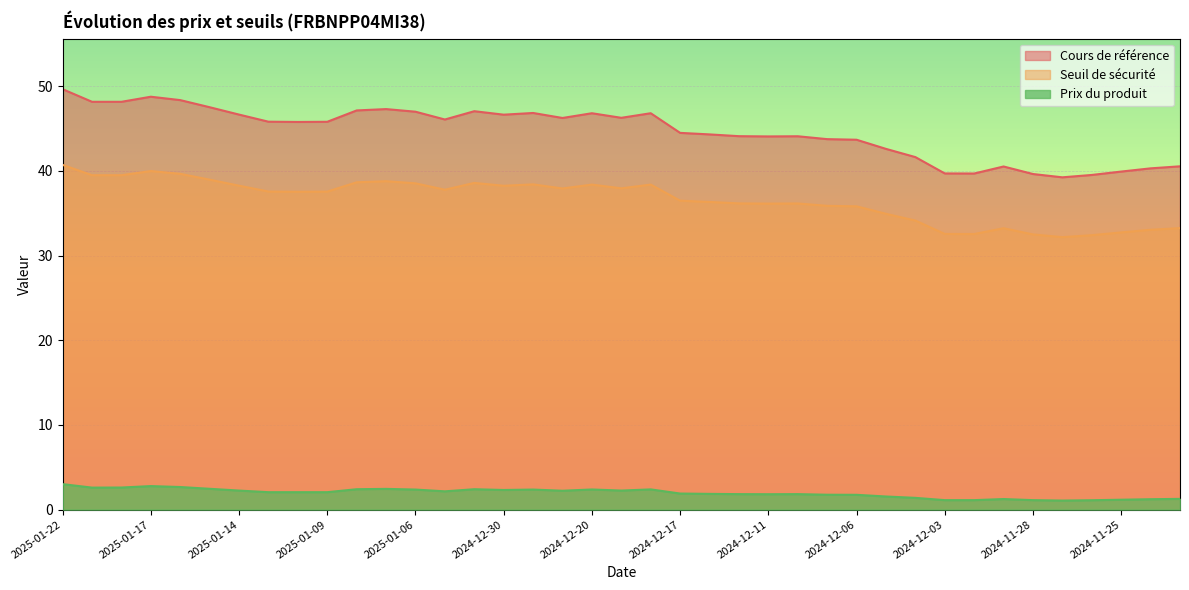

Which category has the highest value in the Seuil de sécurité series?

2025-01-22